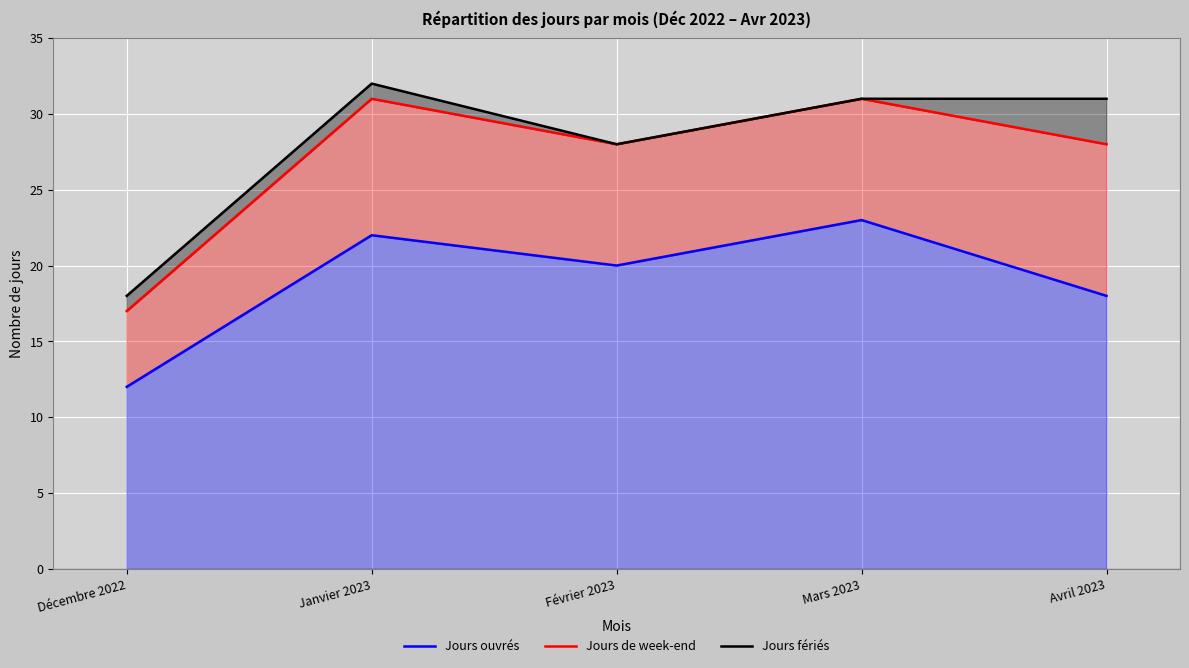

The value of Jours fériés at Février 2023 is 28. True or false?

True